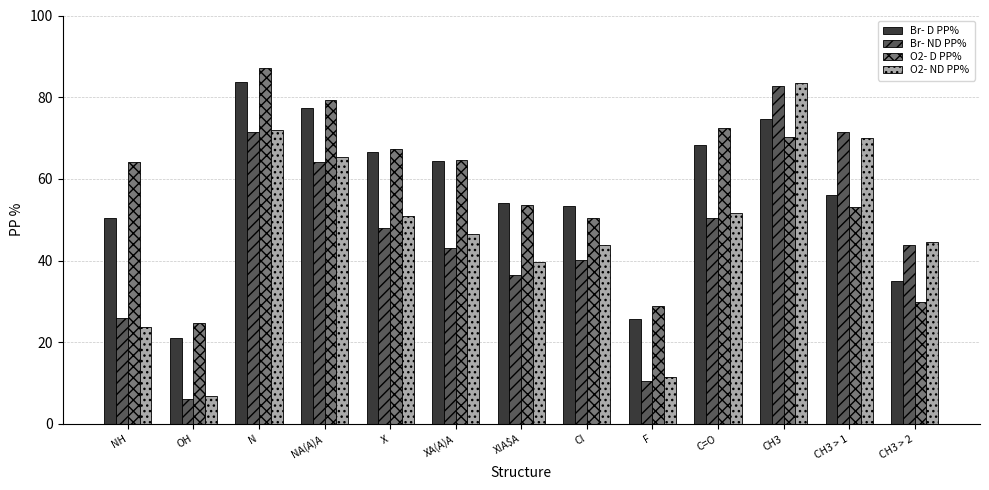

What are all the series names shown in the legend?

Br- D PP%, Br- ND PP%, O2- D PP%, O2- ND PP%